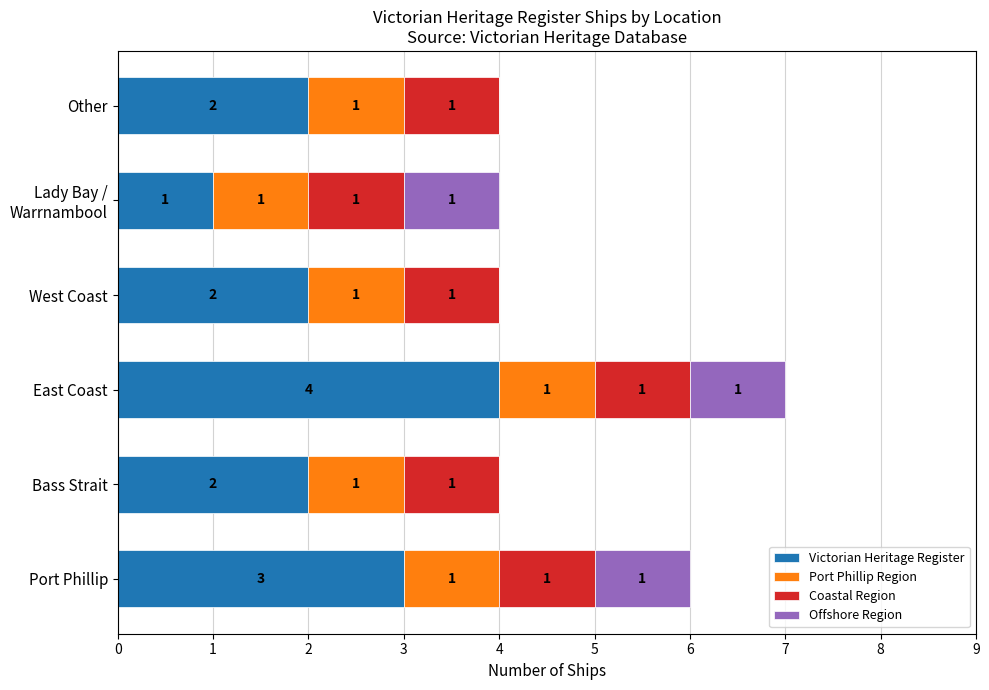

What is the highest value of the Victorian Heritage Register series?

4